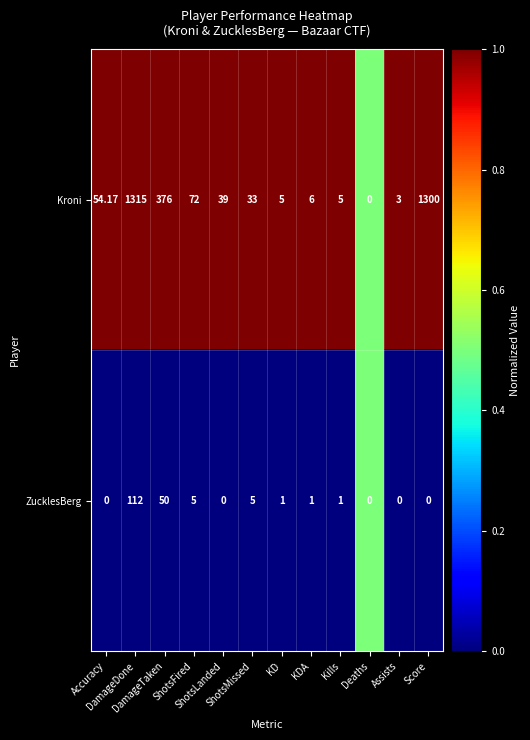

Which series has the largest total across all categories?

Kroni